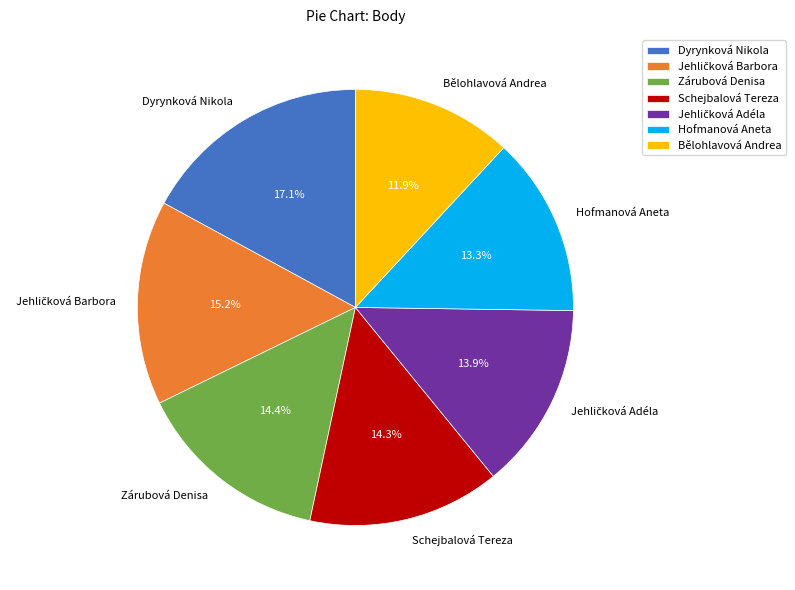

Which has a higher value, Hofmanová Aneta or Schejbalová Tereza?

Schejbalová Tereza